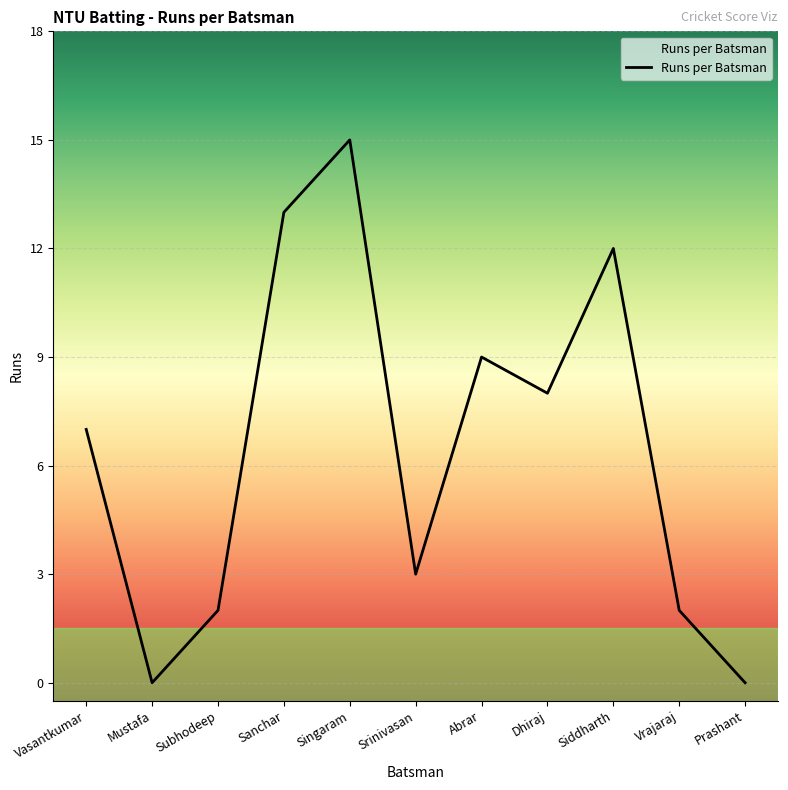

List the labels in order of value, largest first.

Singaram, Sanchar, Siddharth, Abrar, Dhiraj, Vasantkumar, Srinivasan, Subhodeep, Vrajaraj, Mustafa, Prashant